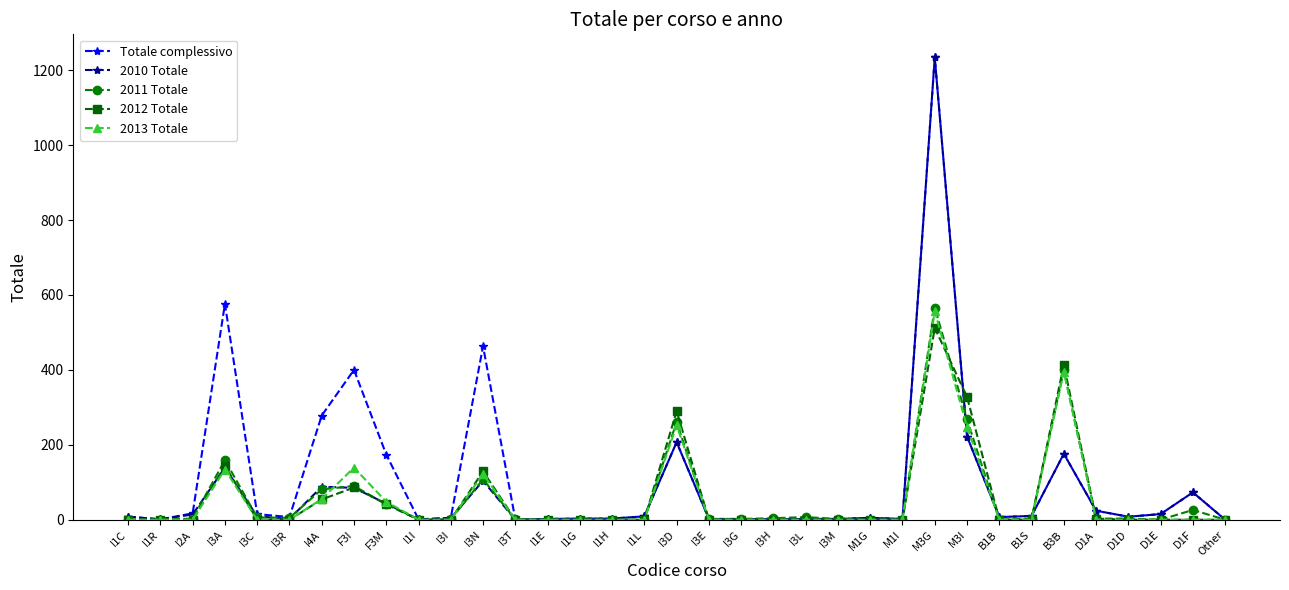

True or false: 2011 Totale has more than 1 interior local peaks.

True